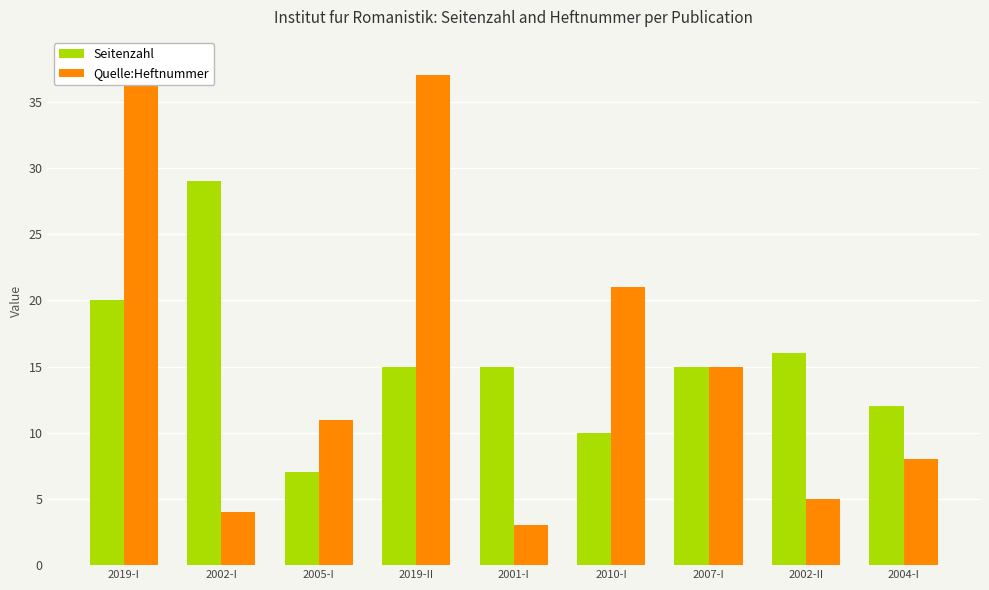

Rank the series at 2019-I from highest to lowest value.

Quelle:Heftnummer, Seitenzahl